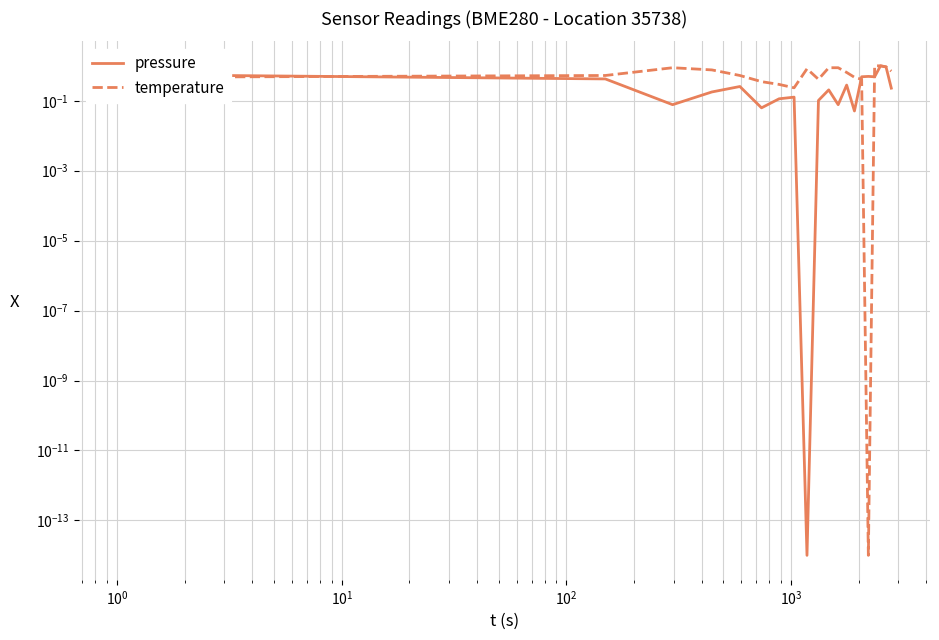

Is it true that temperature equals 1.4 at 11?

False